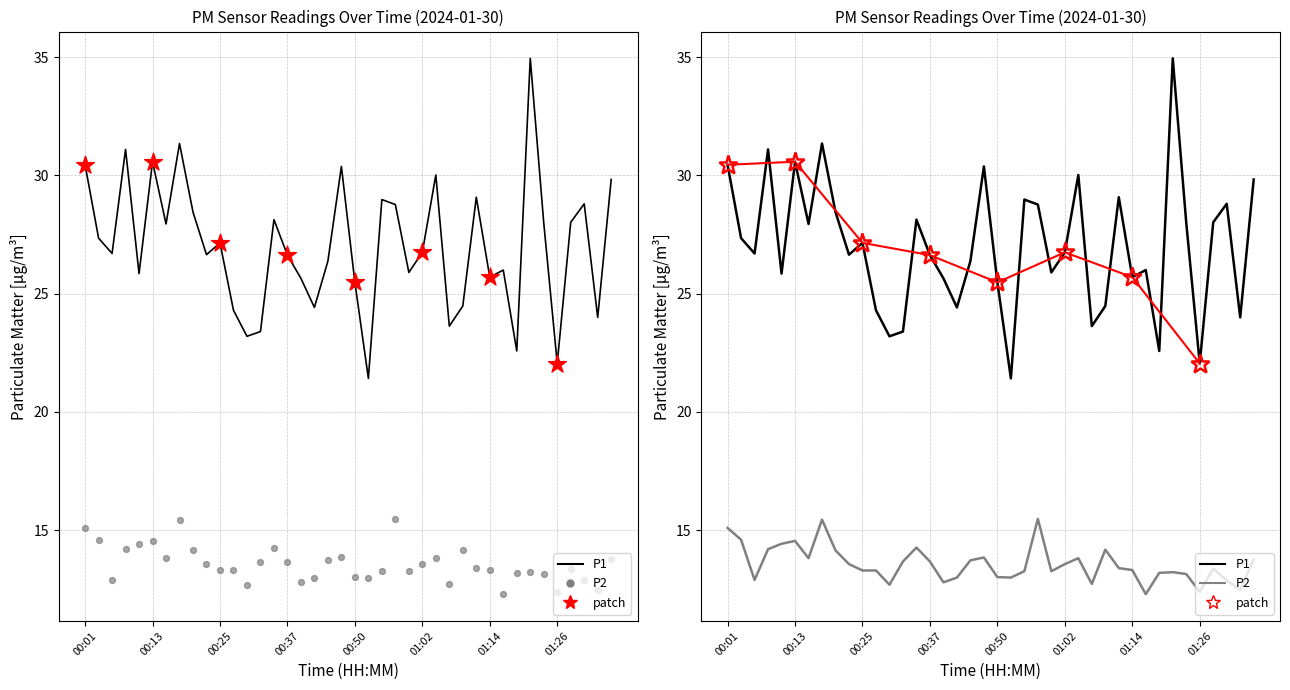

Which series has the largest total across all categories?

P1